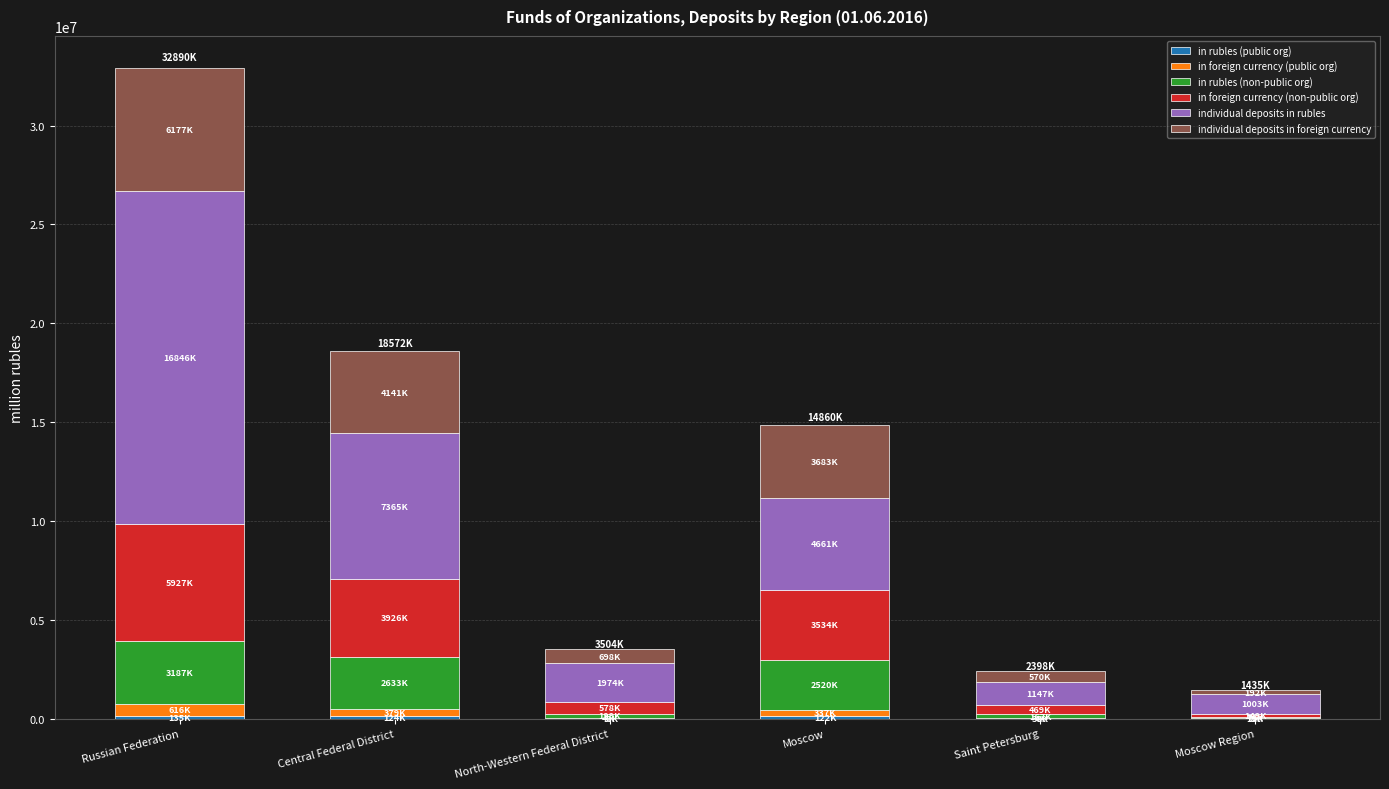

The in rubles (public org) series shows 3428 at North-Western Federal District. True or false?

False